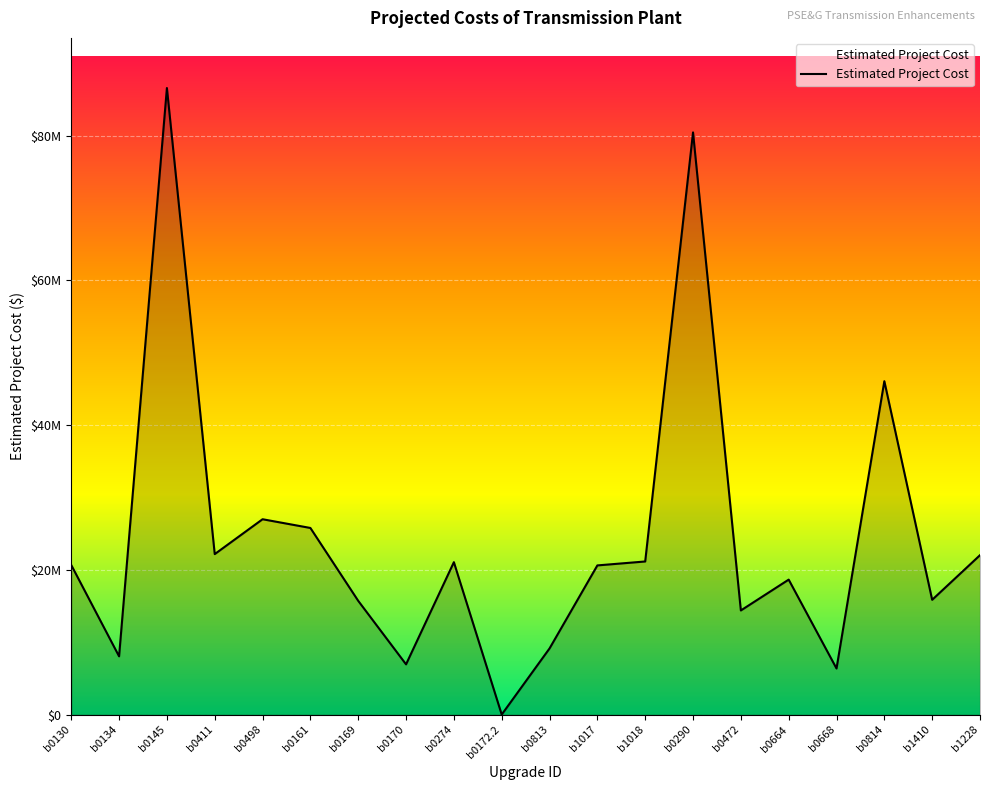

Is this an area chart (filled region under the line)?

Yes